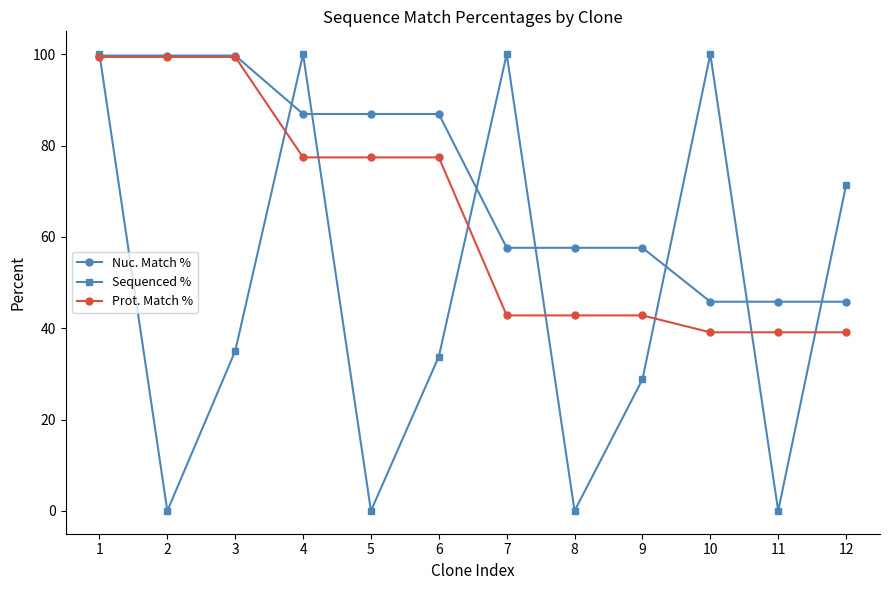

Count the number of data series in this chart.

3